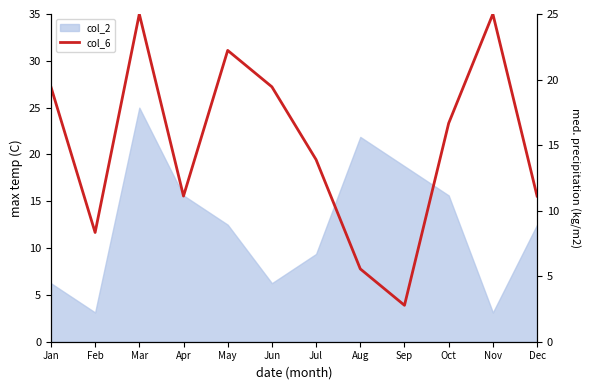

Is this an area chart (filled region under the line)?

No